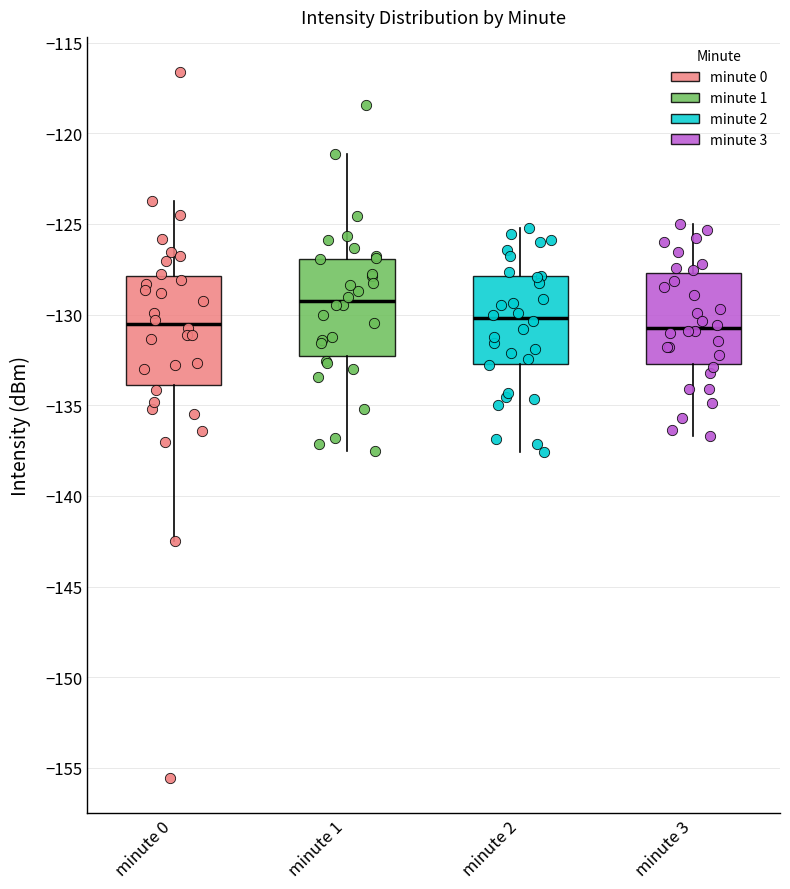

Reading left to right, read every box against the y-axis: the position of its median line, the range the box covers, and the ends of its whiskers. The values are not printed on the chart, so give them approximately, as read against the axis.

minute 0: median -130.5, box -134.0 to -128.0, whiskers -142.5 to -123.5
minute 1: median -129.0, box -132.5 to -127.0, whiskers -137.5 to -121.0
minute 2: median -130.0, box -132.5 to -128.0, whiskers -137.5 to -125.0
minute 3: median -130.5, box -132.5 to -127.5, whiskers -136.5 to -125.0